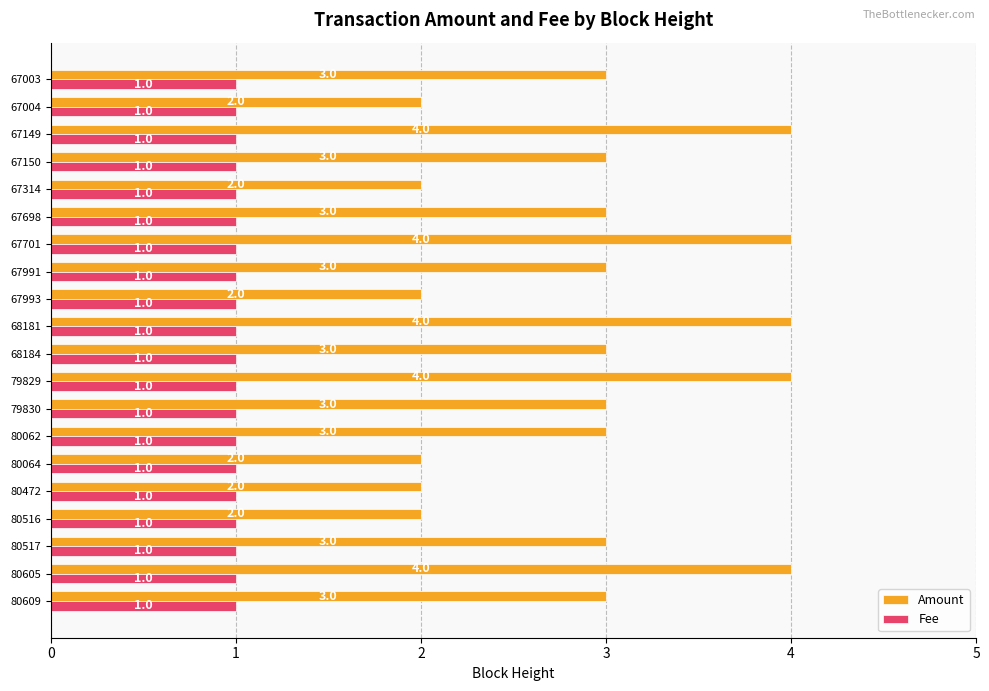

Which series has the widest spread of values?

Amount